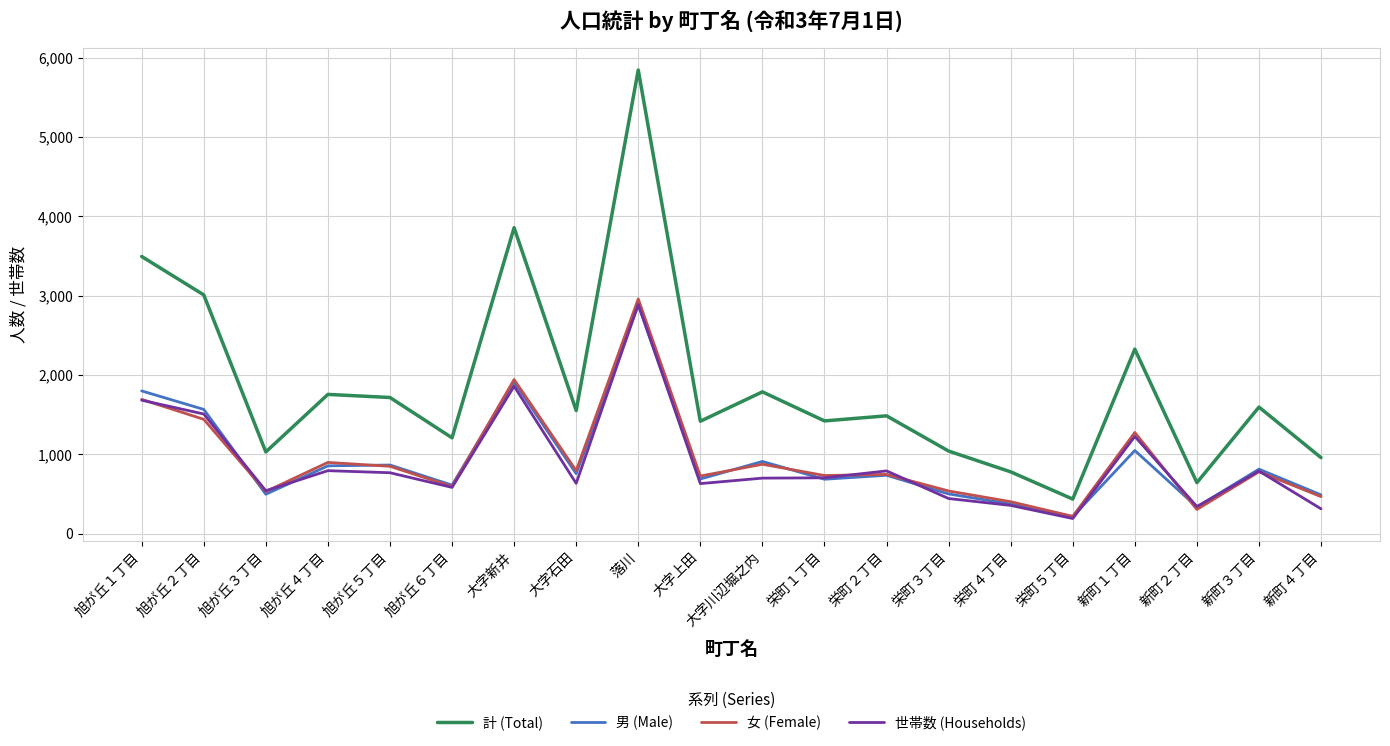

True or false: 女 (Female) has a value of 2960 at 落川.

True